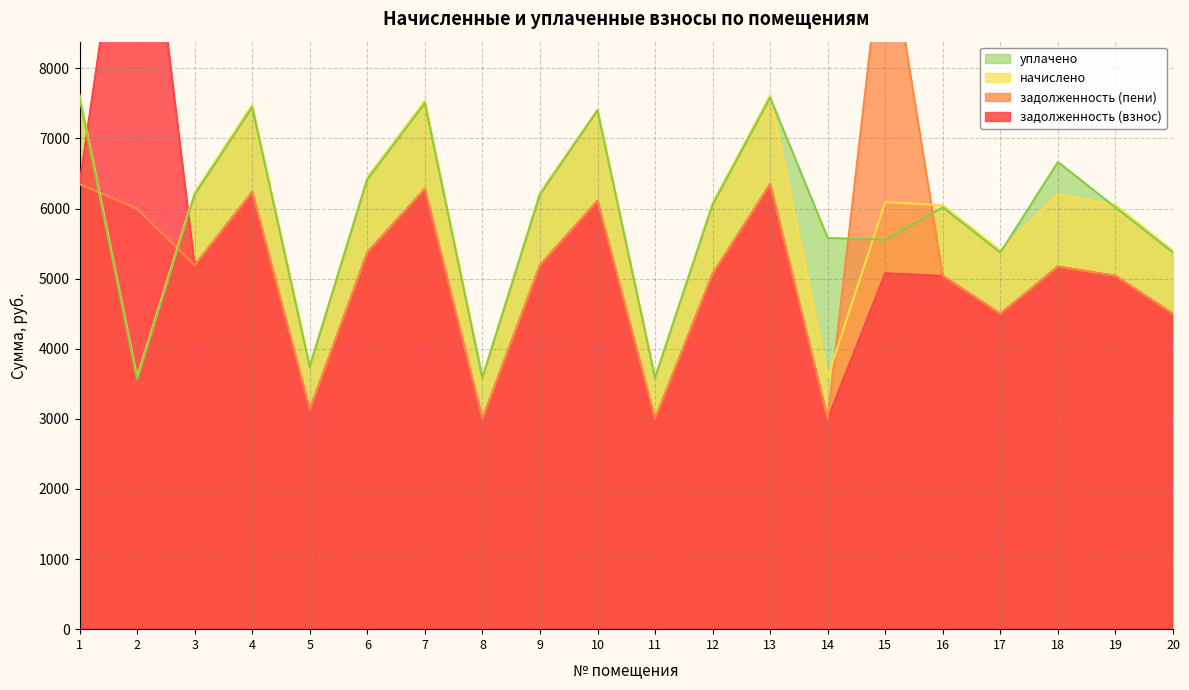

What is the difference between the задолженность (пени) values at 12 and 20?

569.4